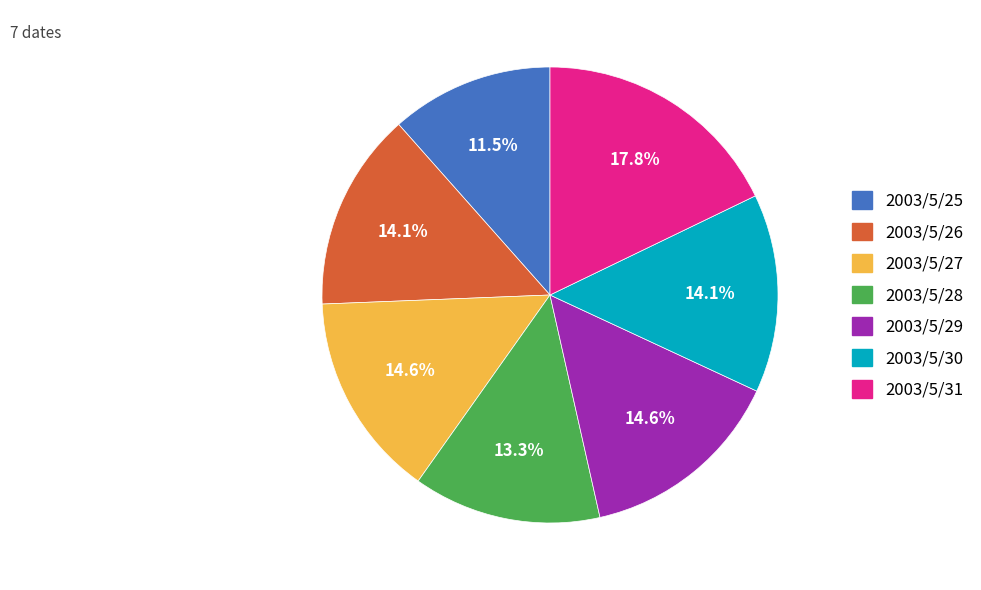

Which category has the smallest portion of the pie?

2003/5/25